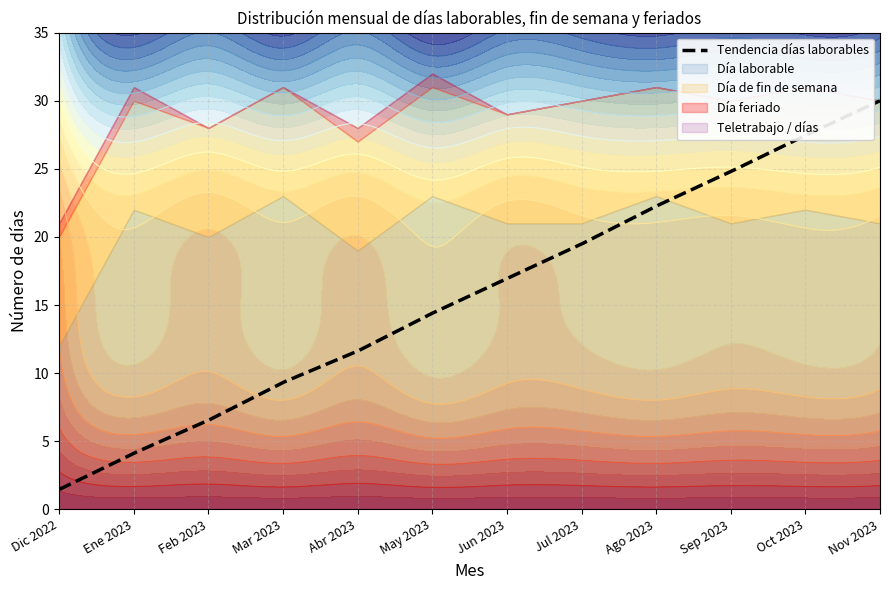

What is the minimum value for Tendencia días laborables?

1.5